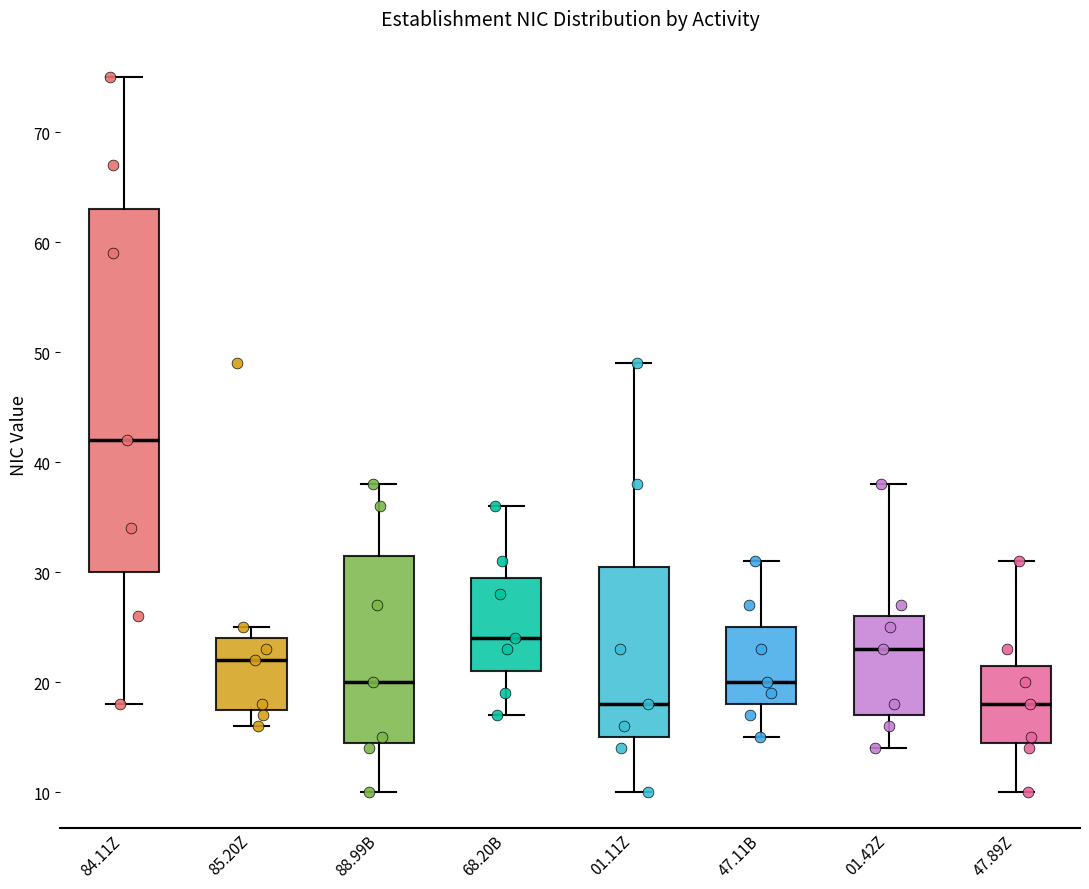

Where is the lower edge of the box for 85.20Z on the y-axis? The values are not printed on the chart, so give them approximately, as read against the axis.

18